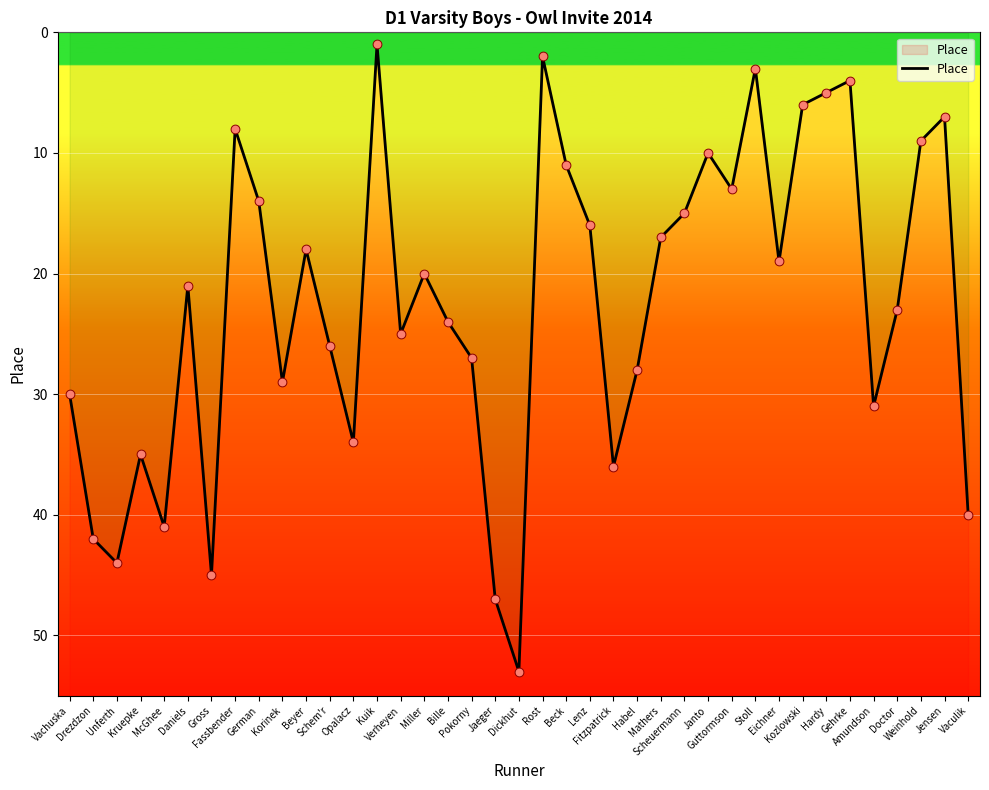

What is the ratio of the value at Pokorny to the value at Stoll?

9.0